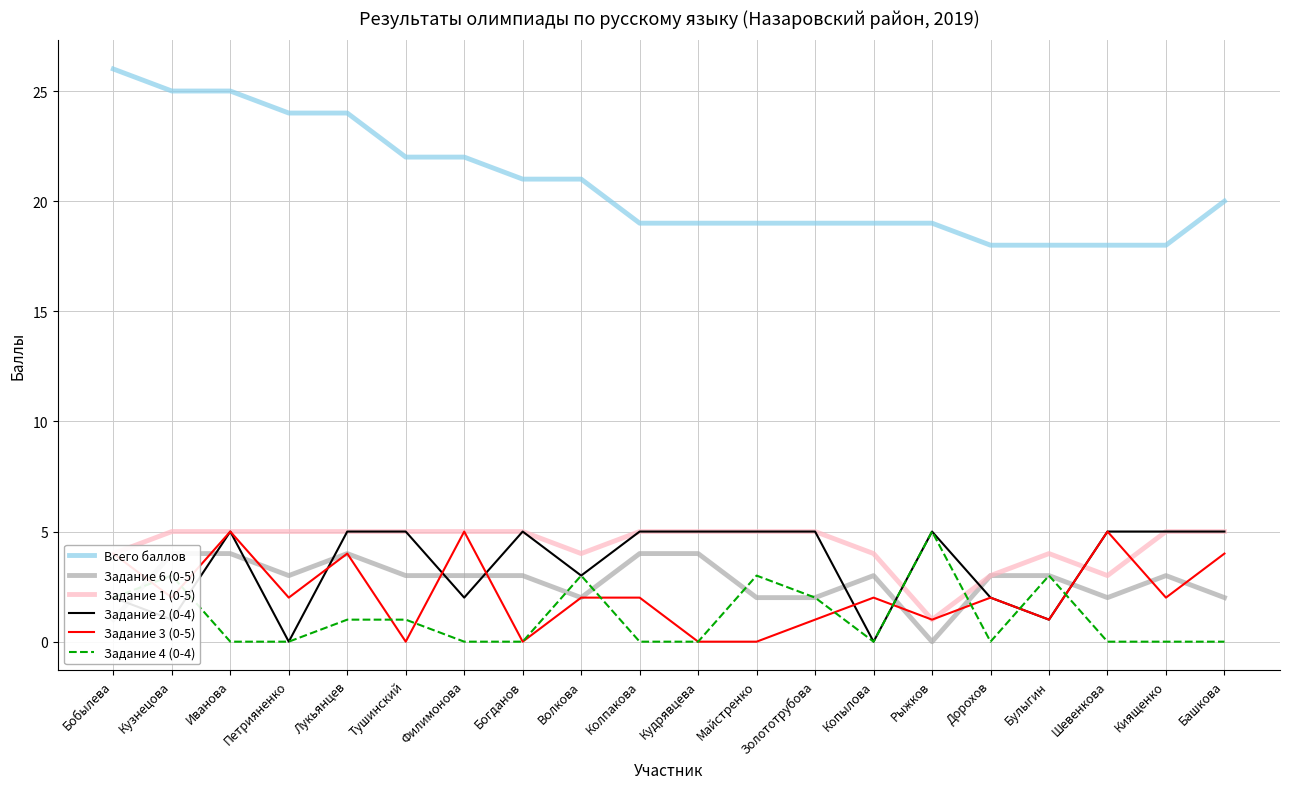

What is the average value of the Задание 2 (0-4) series?

4